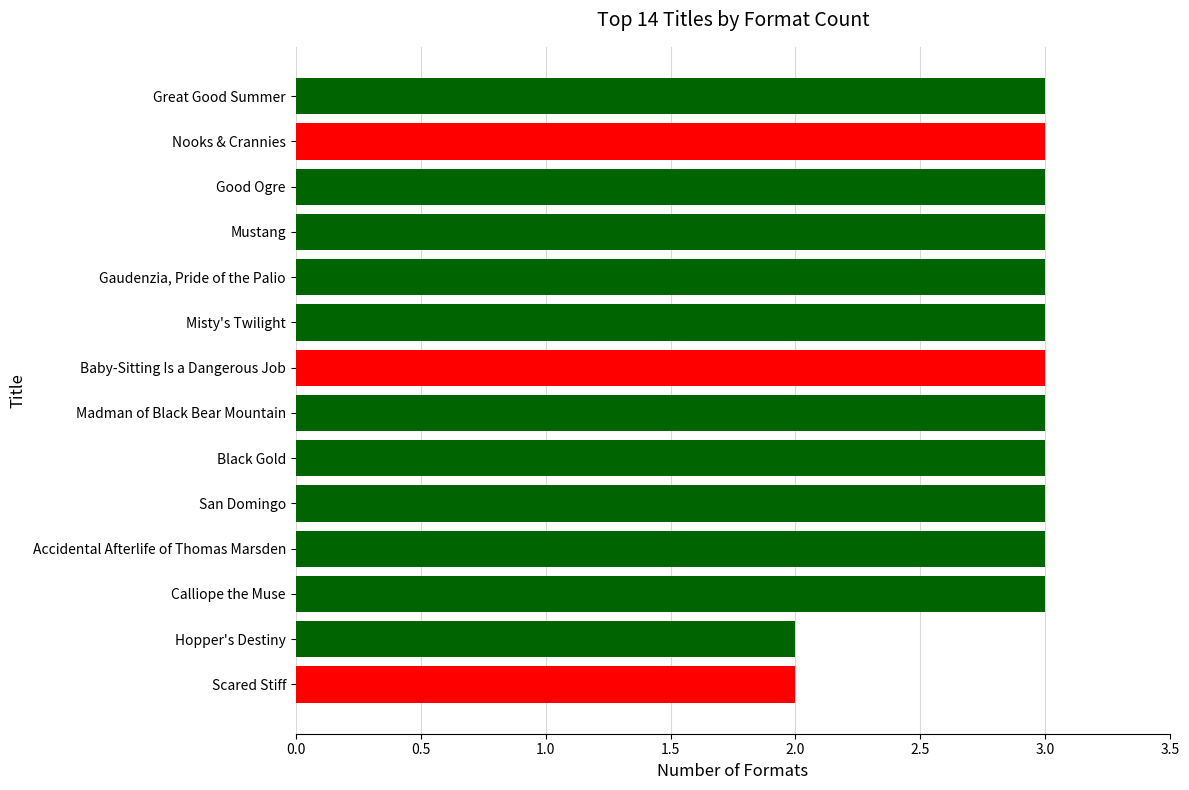

True or false: the data shows 3 at Misty's Twilight.

True